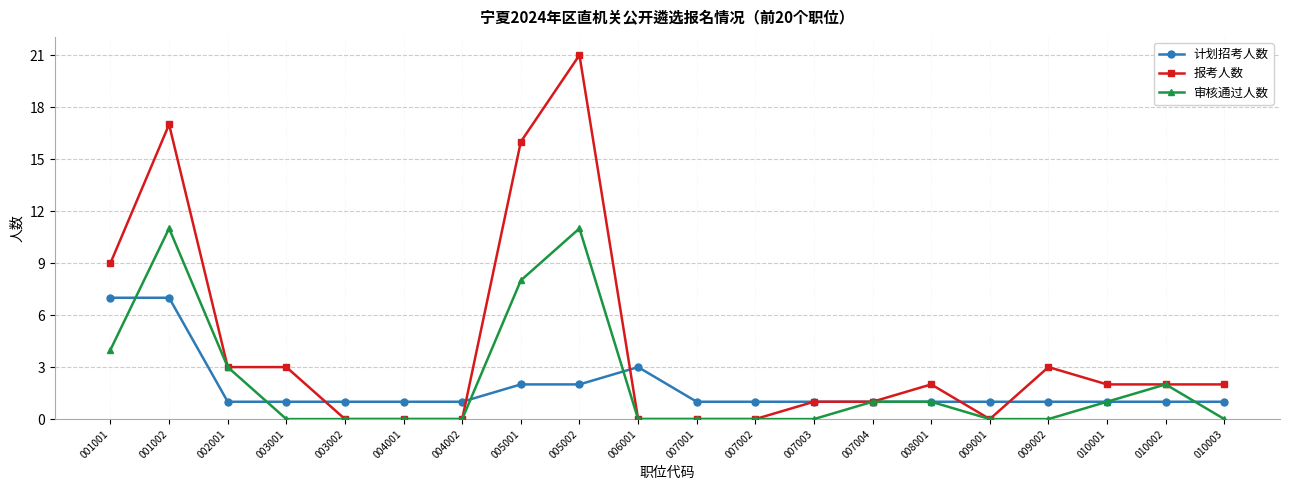

Read the 计划招考人数 value at 001001.

7